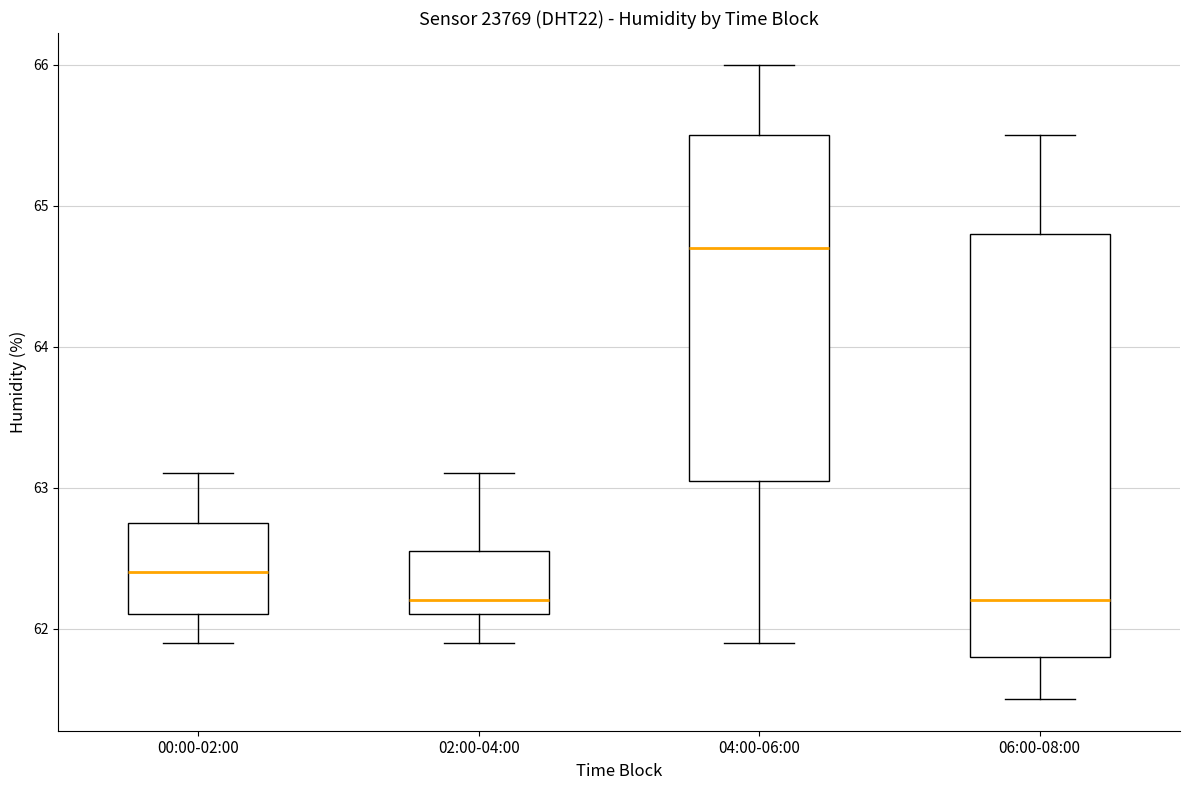

Reading left to right, transcribe this box plot: for each box, give where its median line is, the range the box spans, and where its two whiskers end, as read against the y-axis. The values are not printed on the chart, so give them approximately, as read against the axis.

00:00-02:00: median 62.4, box 62.1 to 62.8, whiskers 61.9 to 63.1
02:00-04:00: median 62.2, box 62.1 to 62.6, whiskers 61.9 to 63.1
04:00-06:00: median 64.7, box 63.1 to 65.5, whiskers 61.9 to 66.0
06:00-08:00: median 62.2, box 61.8 to 64.8, whiskers 61.5 to 65.5